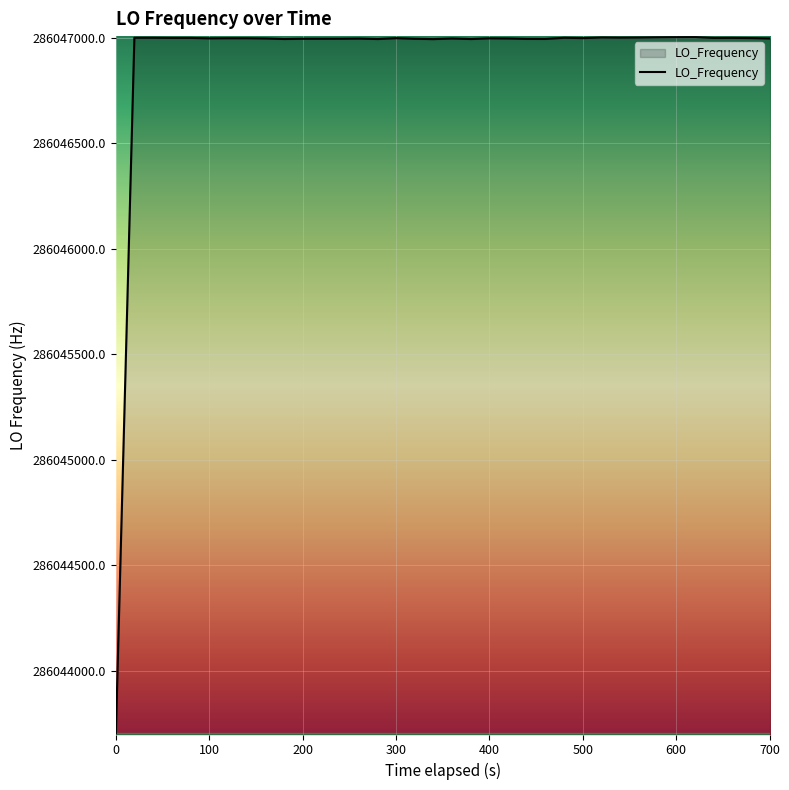

What is the difference between the maximum and minimum values?

3302.4